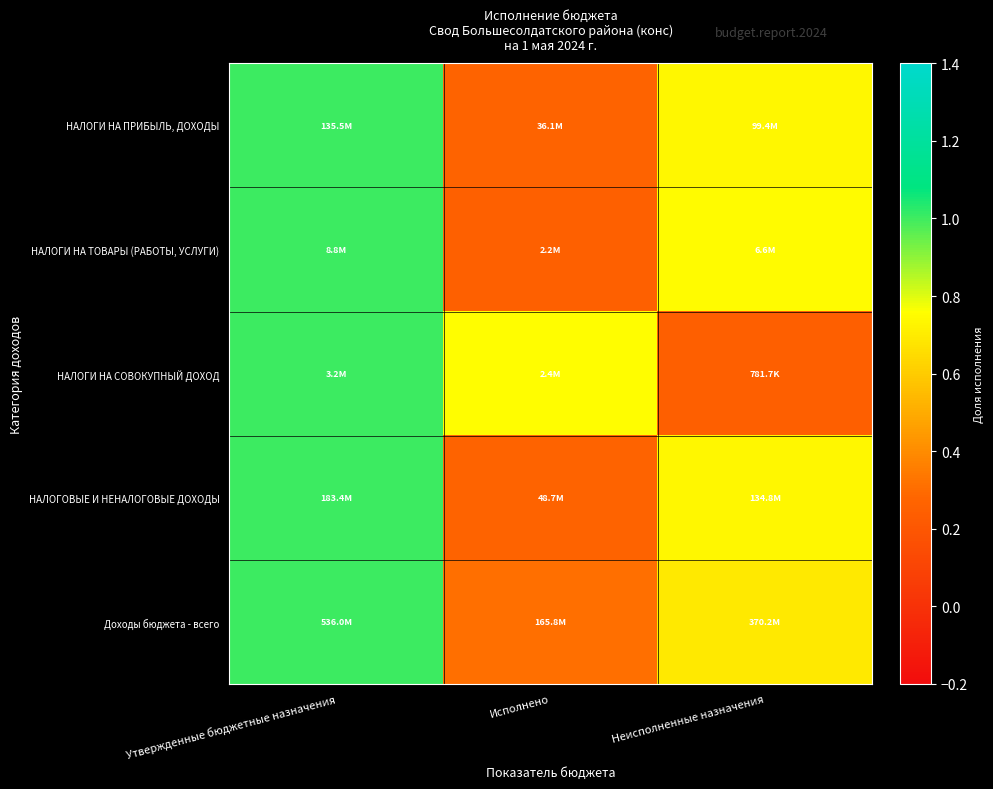

Reading left to right, transcribe all the data shown in this chart.

НАЛОГИ НА ПРИБЫЛЬ, ДОХОДЫ: Утвержденные бюджетные назначения=1.0	Исполнено=0.3	Неисполненные назначения=0.7
НАЛОГИ НА ТОВАРЫ (РАБОТЫ, УСЛУГИ): Утвержденные бюджетные назначения=1.0	Исполнено=0.3	Неисполненные назначения=0.7
НАЛОГИ НА СОВОКУПНЫЙ ДОХОД: Утвержденные бюджетные назначения=1.0	Исполнено=0.8	Неисполненные назначения=0.2
НАЛОГОВЫЕ И НЕНАЛОГОВЫЕ ДОХОДЫ: Утвержденные бюджетные назначения=1.0	Исполнено=0.3	Неисполненные назначения=0.7
Доходы бюджета - всего: Утвержденные бюджетные назначения=1.0	Исполнено=0.3	Неисполненные назначения=0.7